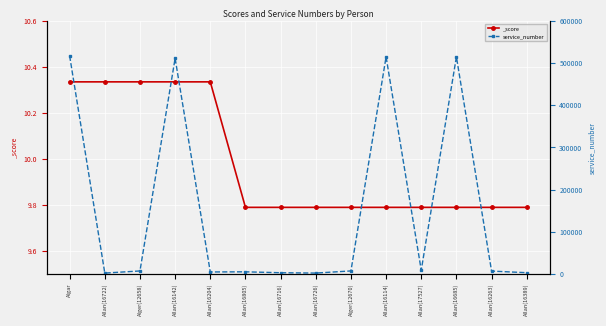

The value at Allan(17527) is 12417. True or false?

False